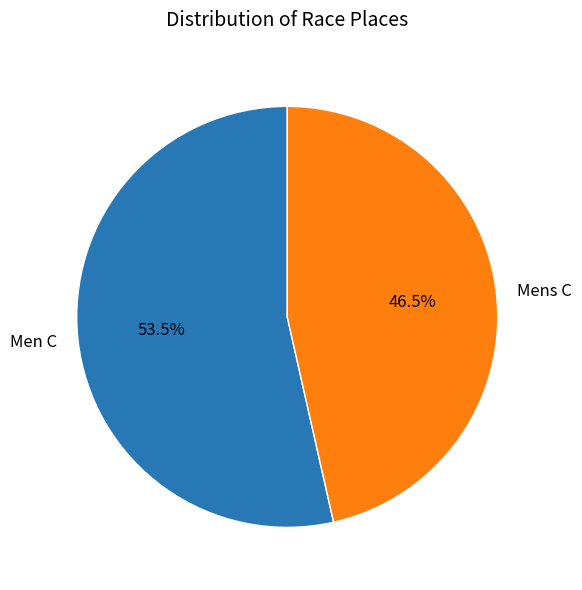

Is there a majority slice in this chart?

Yes